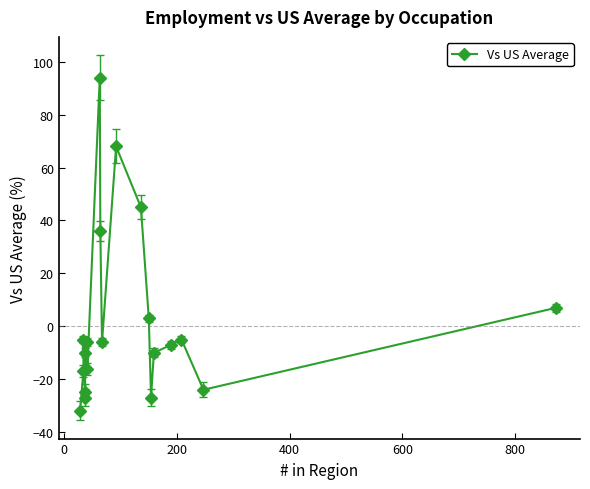

The value at 14 is -13. True or false?

False